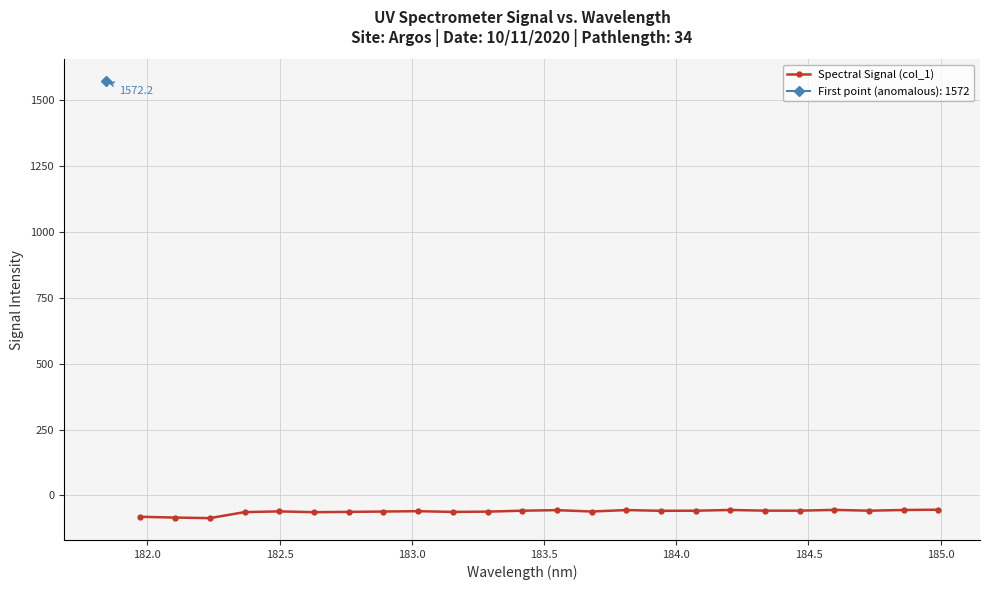

What is the maximum value for Spectral Signal (col_1)?

-54.4